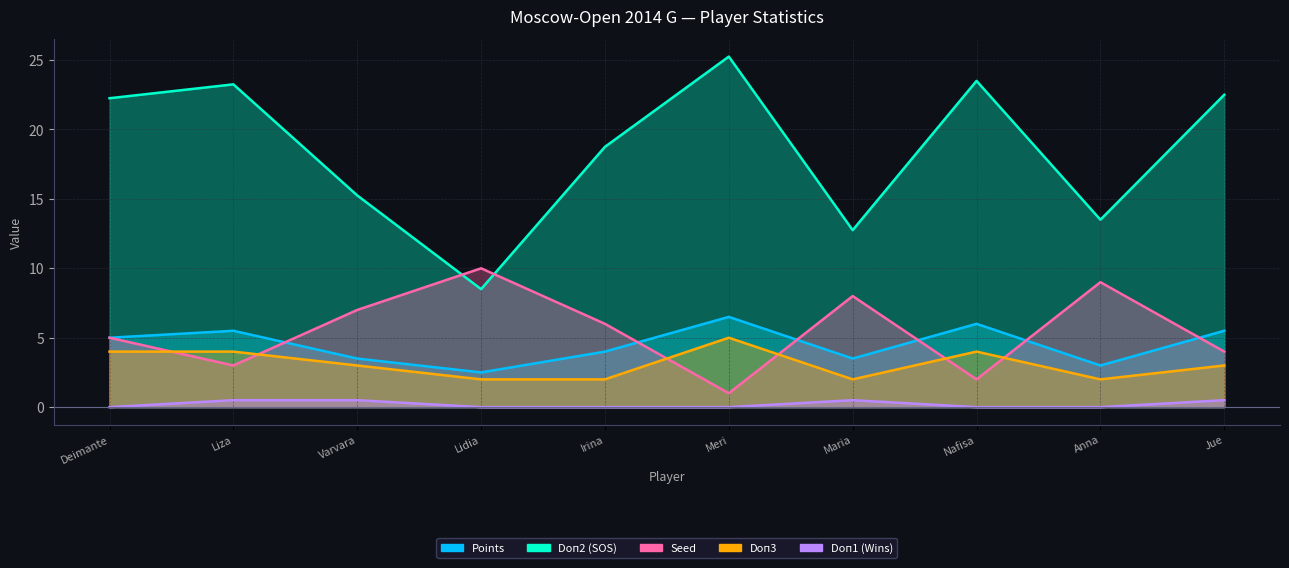

True or false: Seed has more than 0 points higher than both neighbors.

True